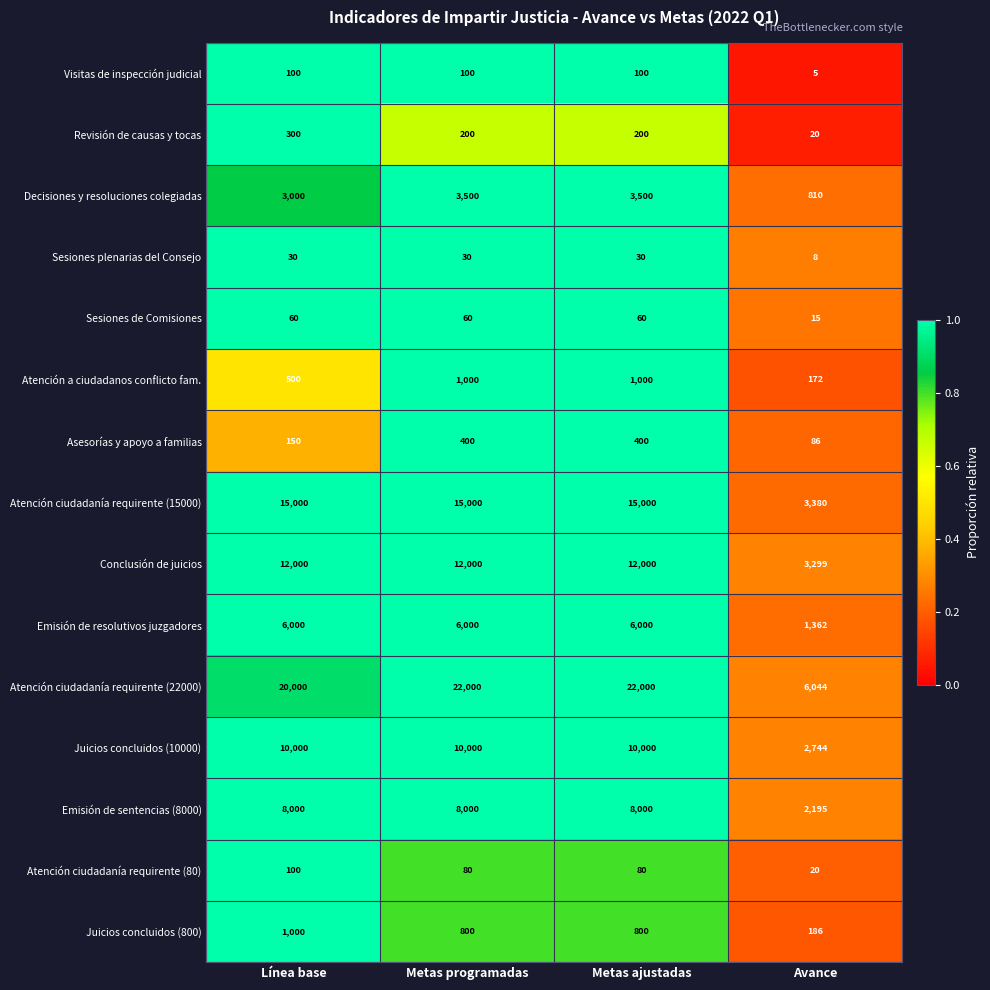

At Metas ajustadas, list the series in order from largest to smallest.

Atención ciudadanía requirente (22000), Atención ciudadanía requirente (15000), Conclusión de juicios, Juicios concluidos (10000), Emisión de sentencias (8000), Emisión de resolutivos juzgadores, Decisiones y resoluciones colegiadas, Atención a ciudadanos conflicto fam., Juicios concluidos (800), Asesorías y apoyo a familias, Revisión de causas y tocas, Visitas de inspección judicial, Atención ciudadanía requirente (80), Sesiones de Comisiones, Sesiones plenarias del Consejo